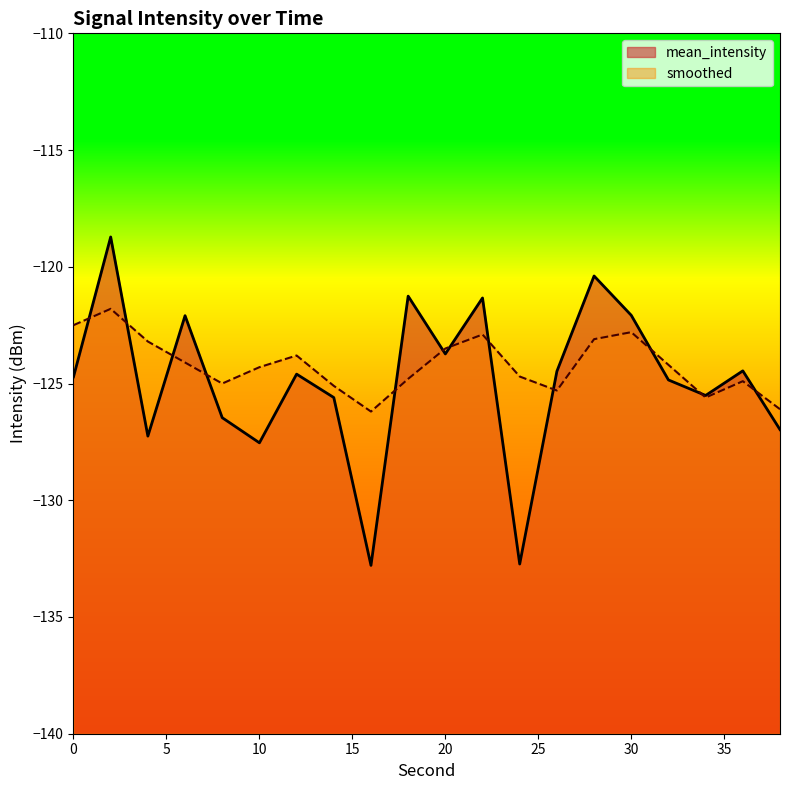

Which series has the widest spread of values?

mean_intensity